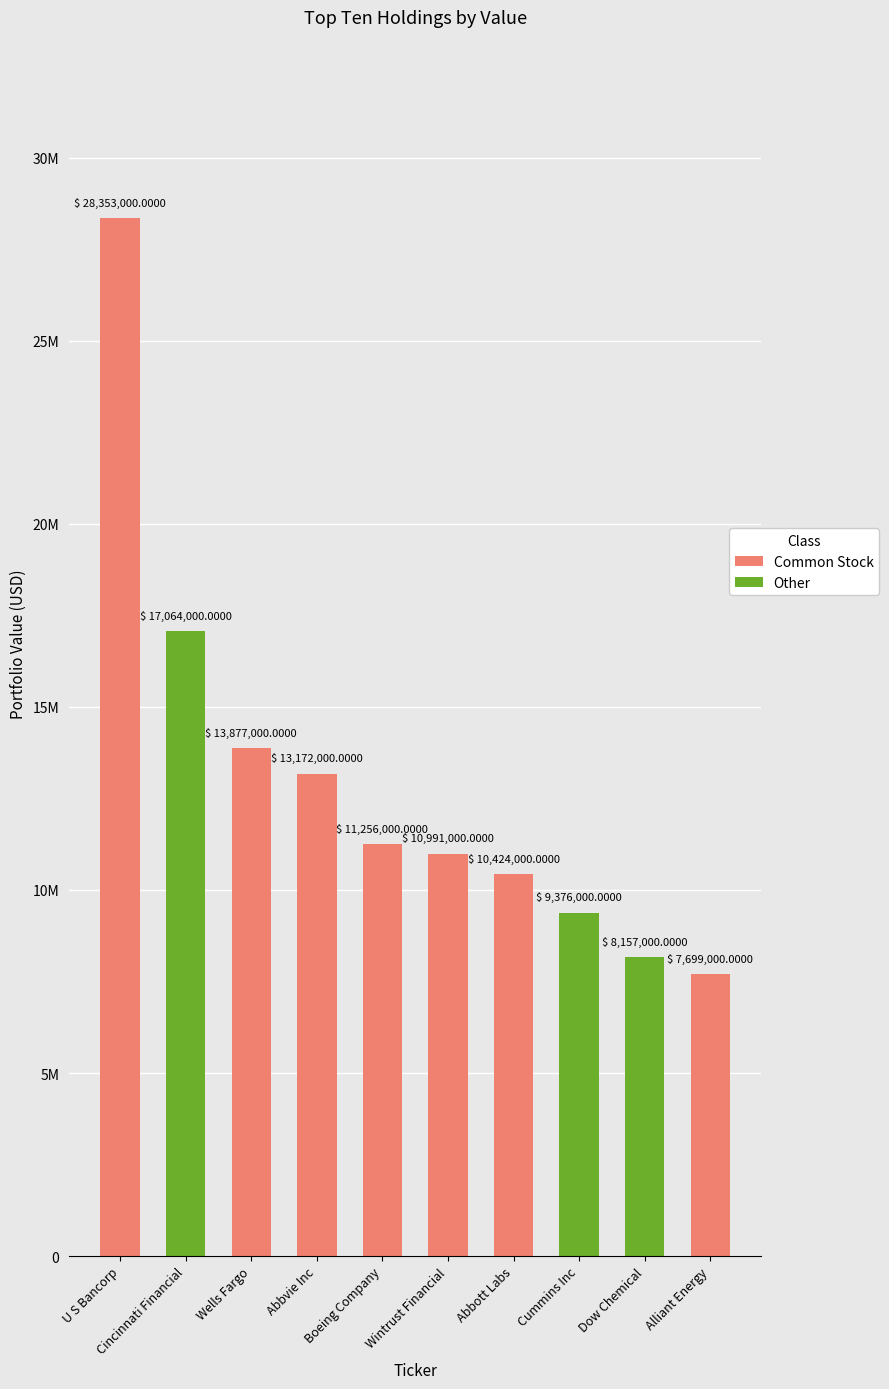

What is the change in value from Cummins Inc to Alliant Energy?

-1677000